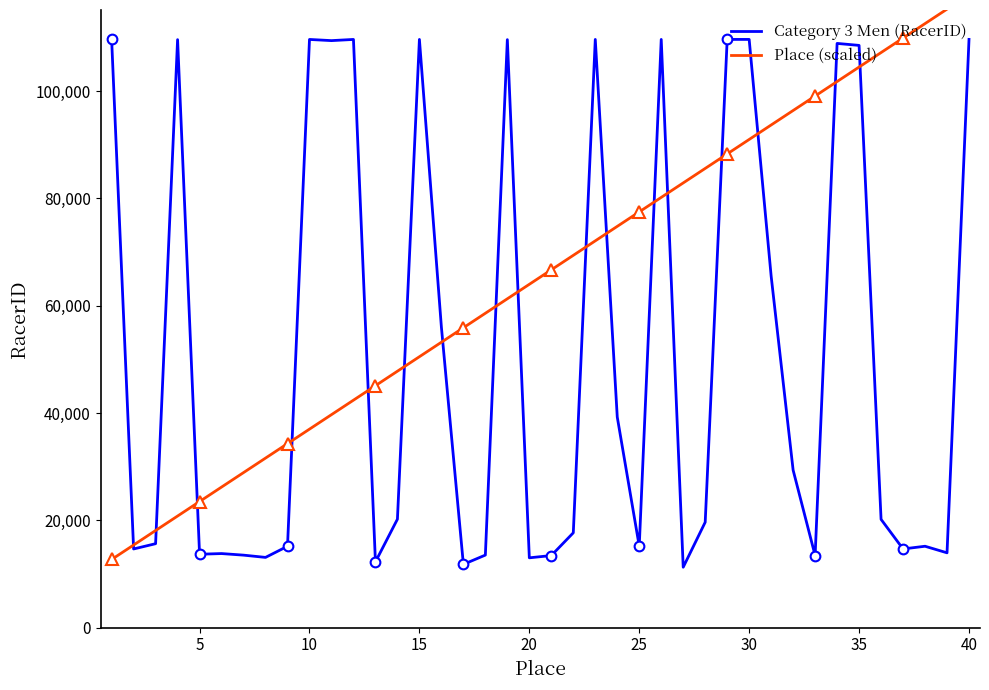

What is the maximum value for Category 3 Men (RacerID)?

109652